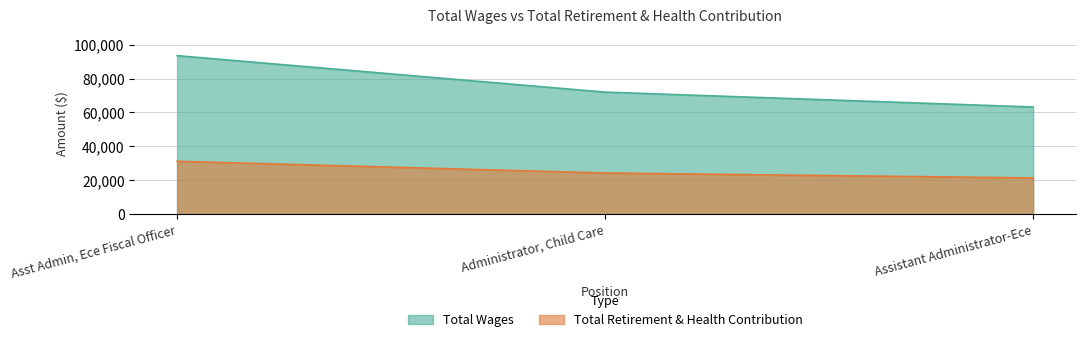

What is the difference between the maximum and minimum values in the Total Retirement & Health Contribution series?

9807